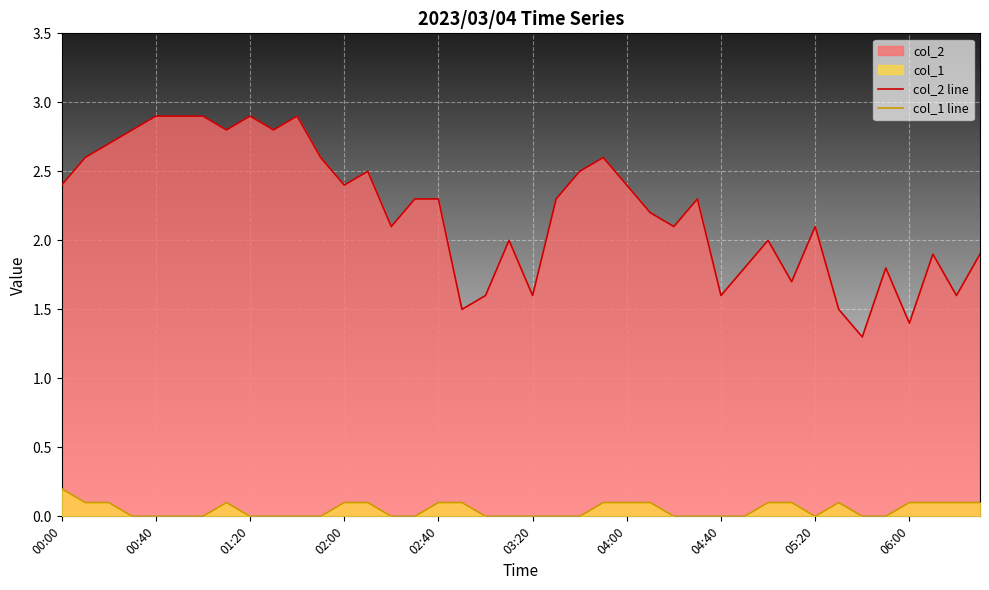

How many values in the col_1 line series exceed 0?

18